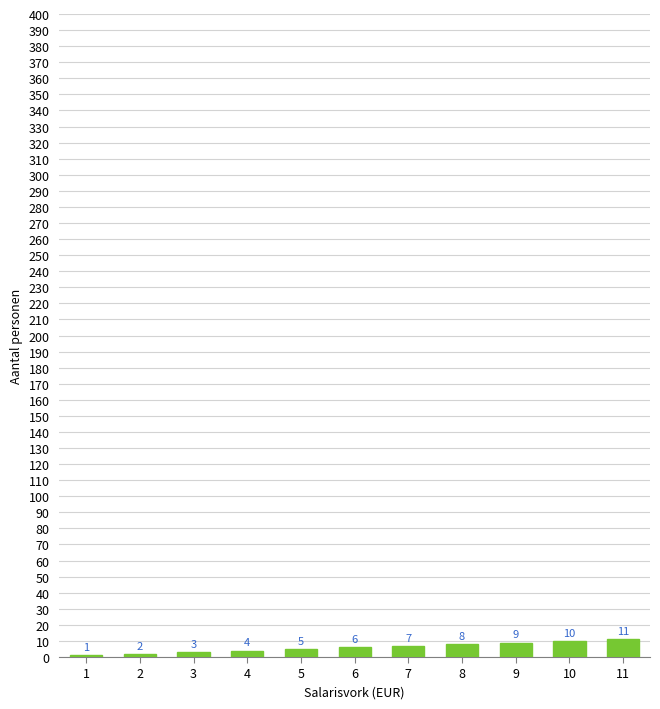

Reading right to left, extract all data points from this chart.

11	10	9	8	7	6	5	4	3	2	1